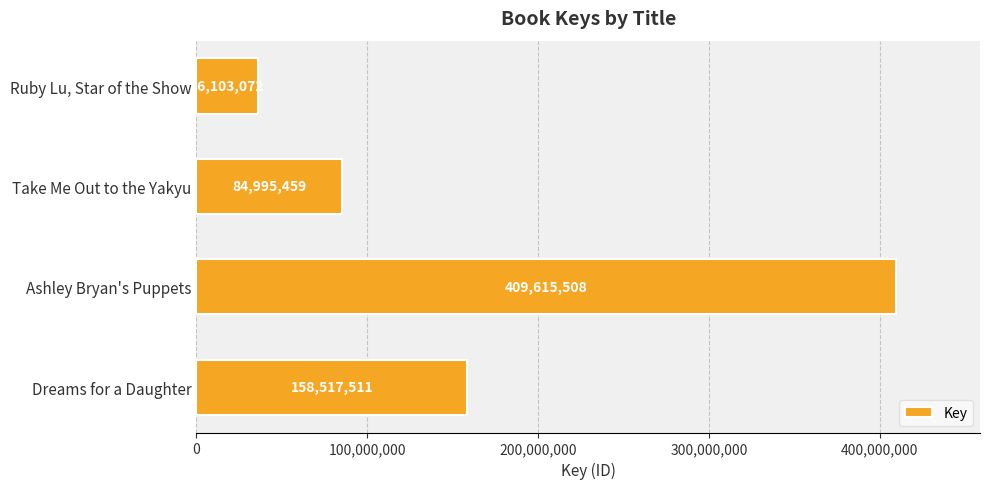

Rank the categories by value from highest to lowest.

Ashley Bryan's Puppets, Dreams for a Daughter, Take Me Out to the Yakyu, Ruby Lu, Star of the Show